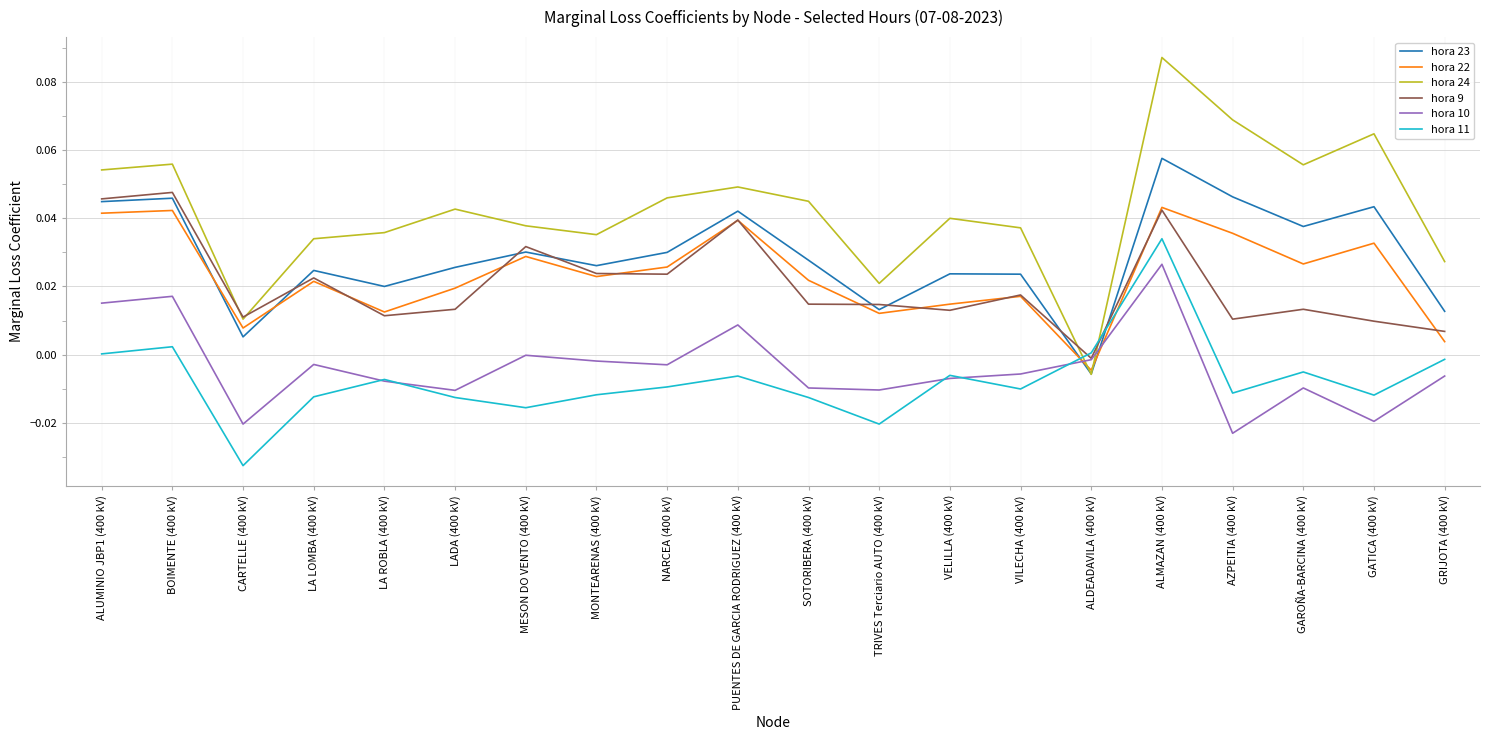

Which series has the largest range (max minus min)?

hora 24